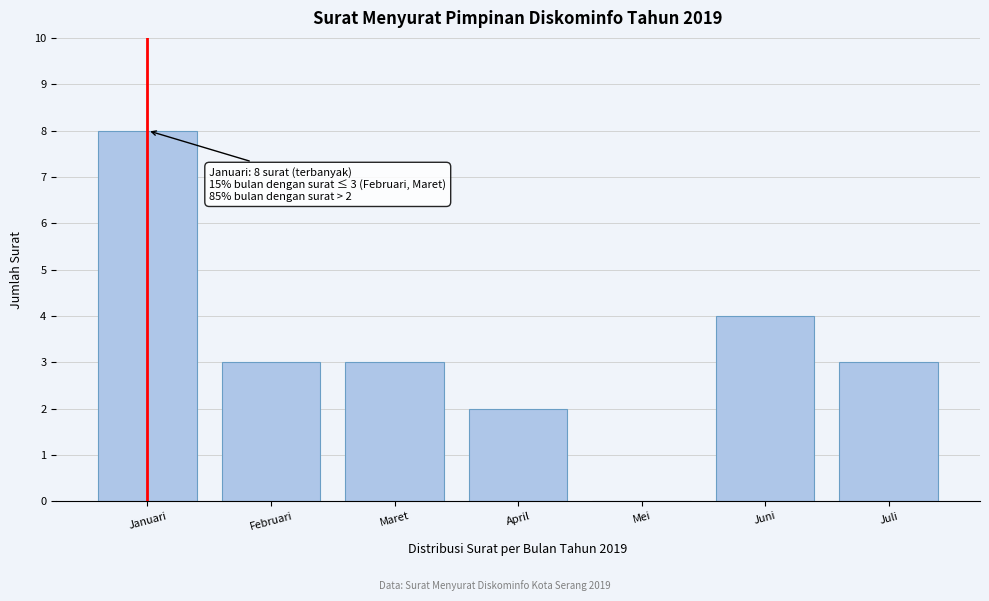

Reading right to left, transcribe all the data shown in this chart.

Juli=3	Juni=4	Mei=0	April=2	Maret=3	Februari=3	Januari=8